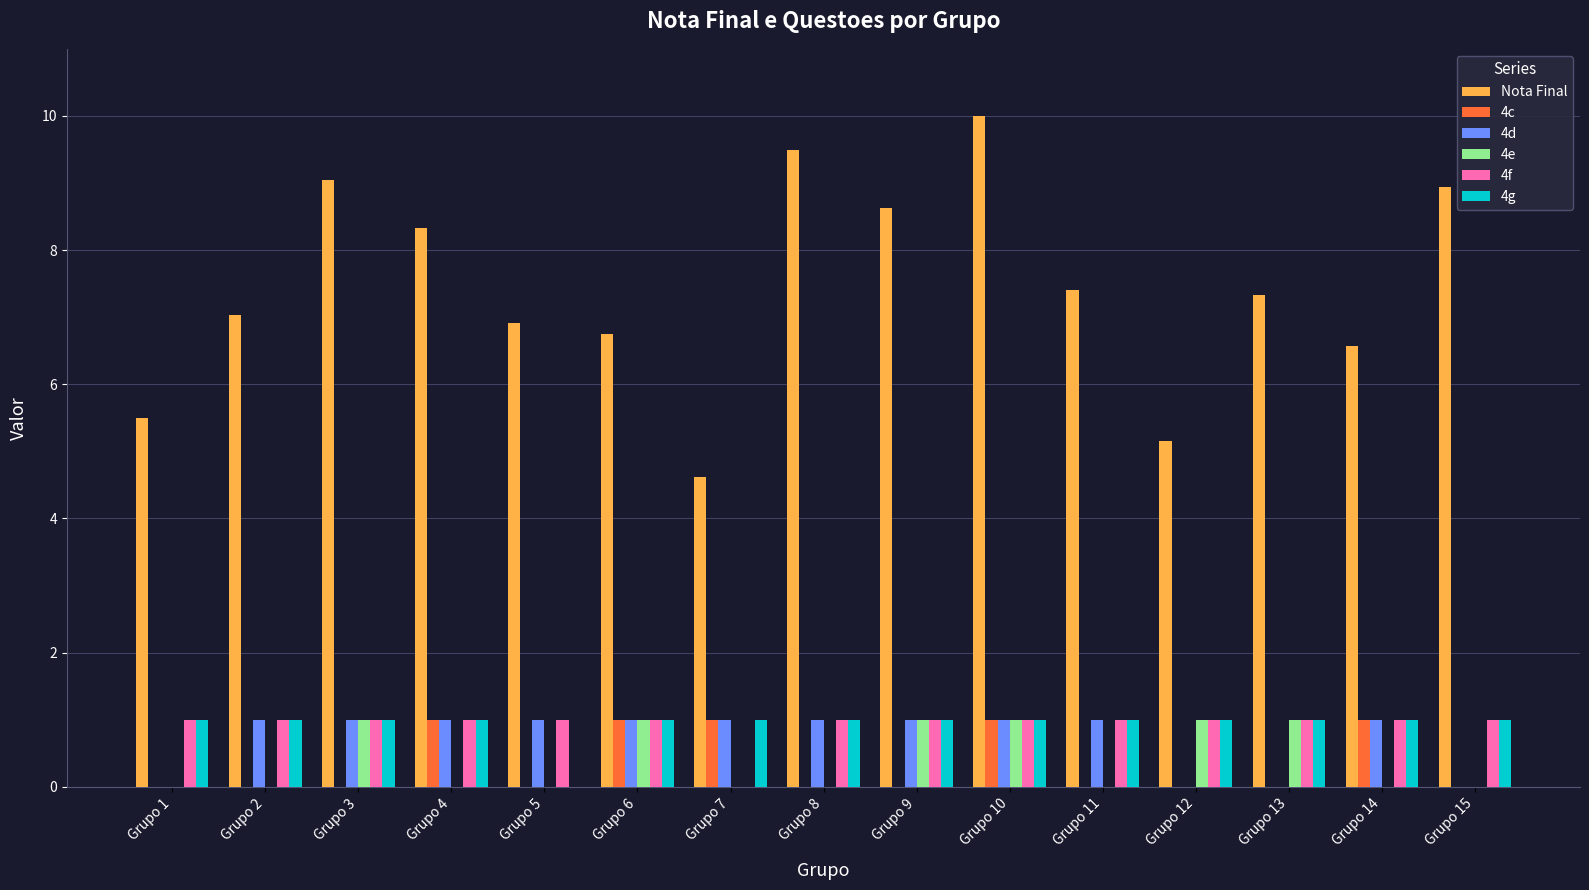

Are the bars grouped side by side (vs. stacked)?

Yes